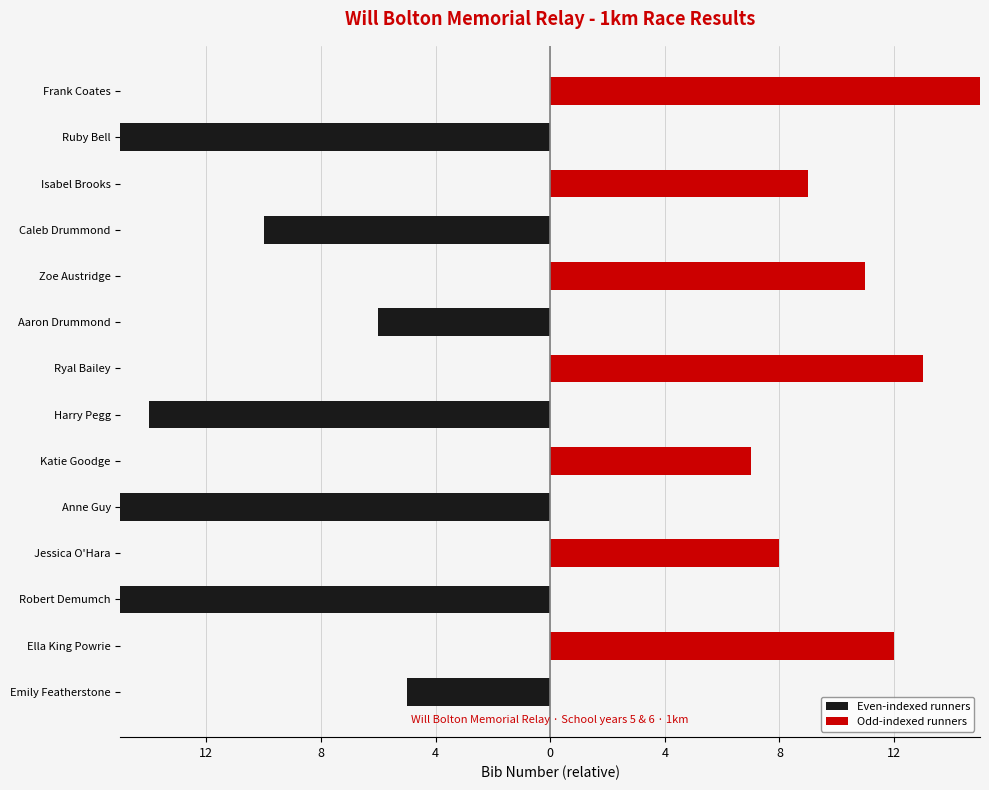

What is the approximate value of Odd-indexed runners at Ryal Bailey, to the nearest 5?

15